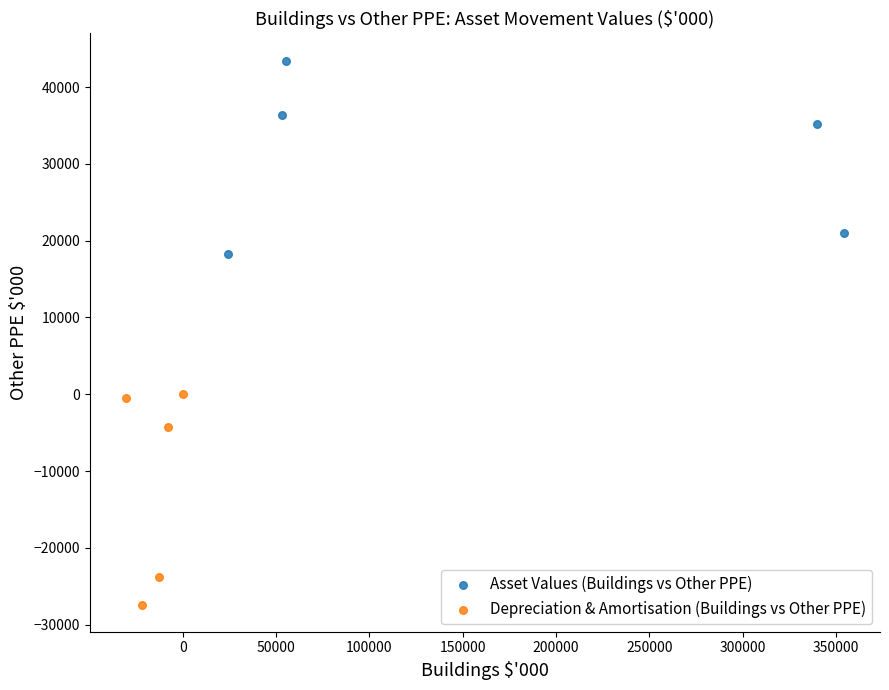

Which series contains the lowest Y value?

Depreciation & Amortisation (Buildings vs Other PPE)